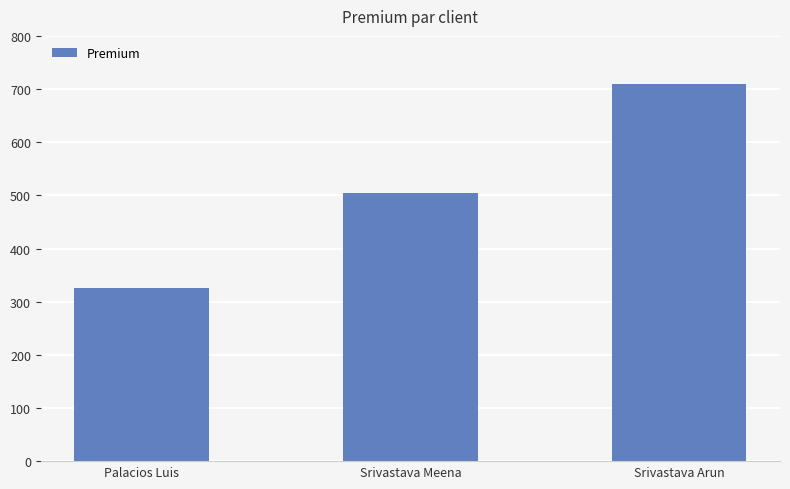

Is it true that the value at Srivastava Meena is 747.9?

False